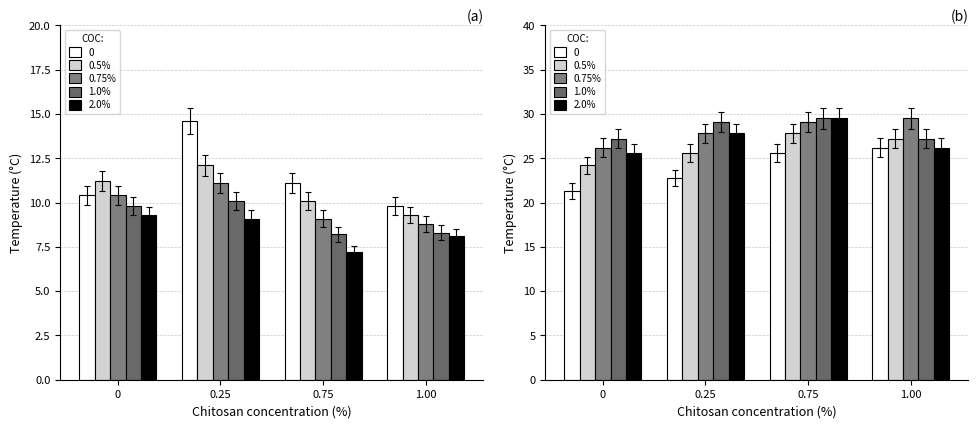

How many categories are shown in the chart?

4